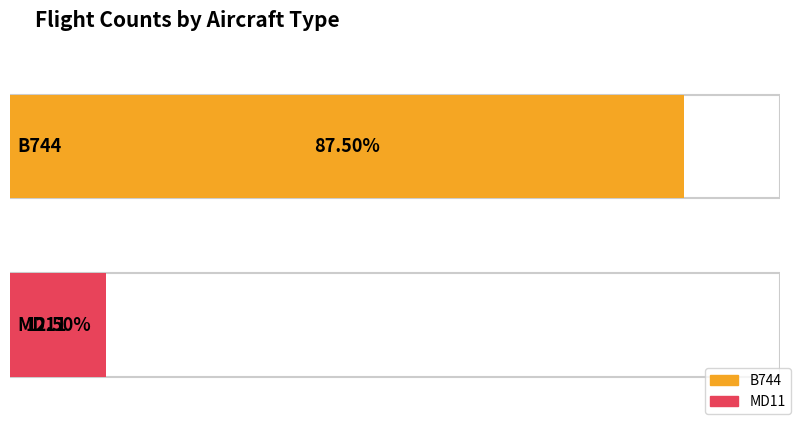

What is the average value?

4